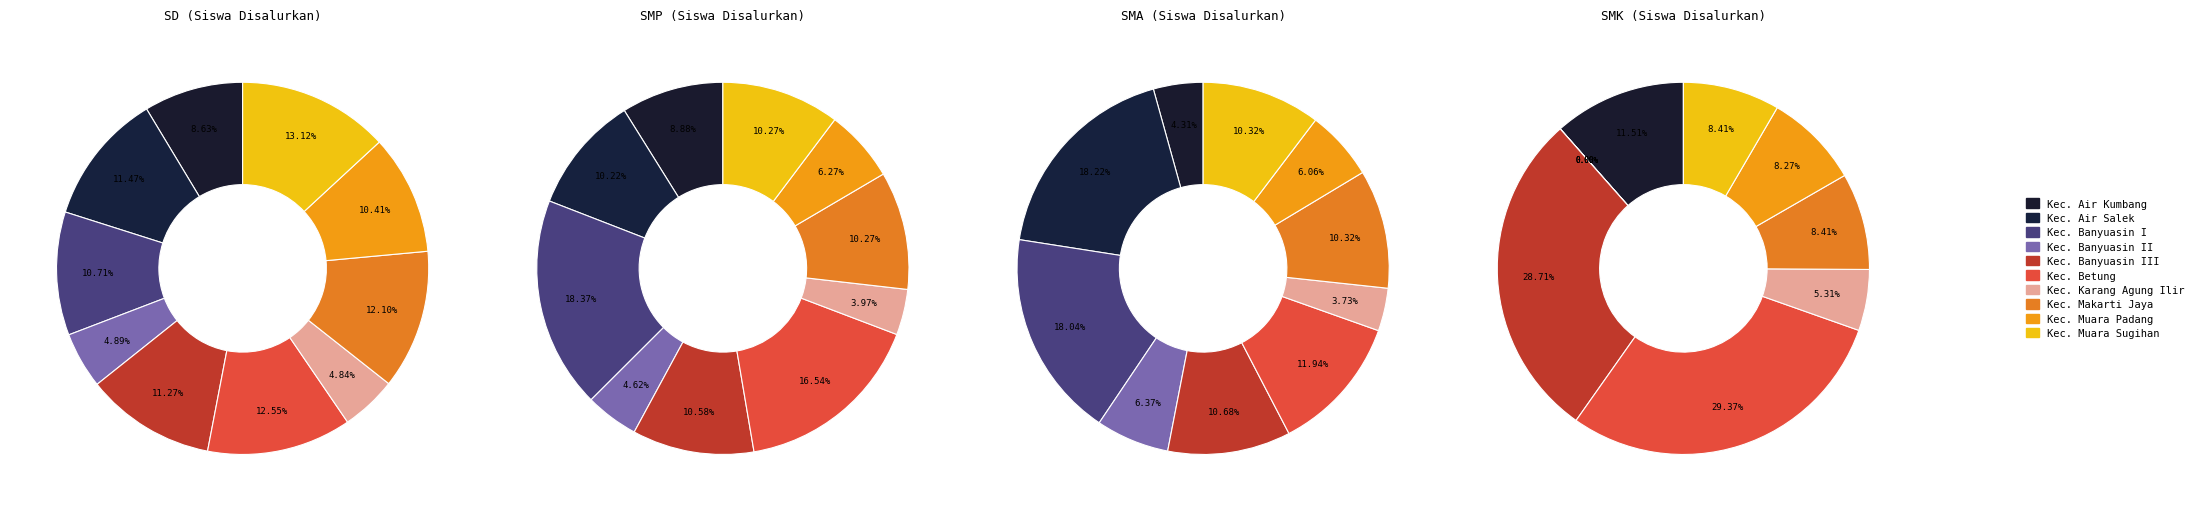

How much of the chart is everything except Kec. Makarti Jaya?

87.9%